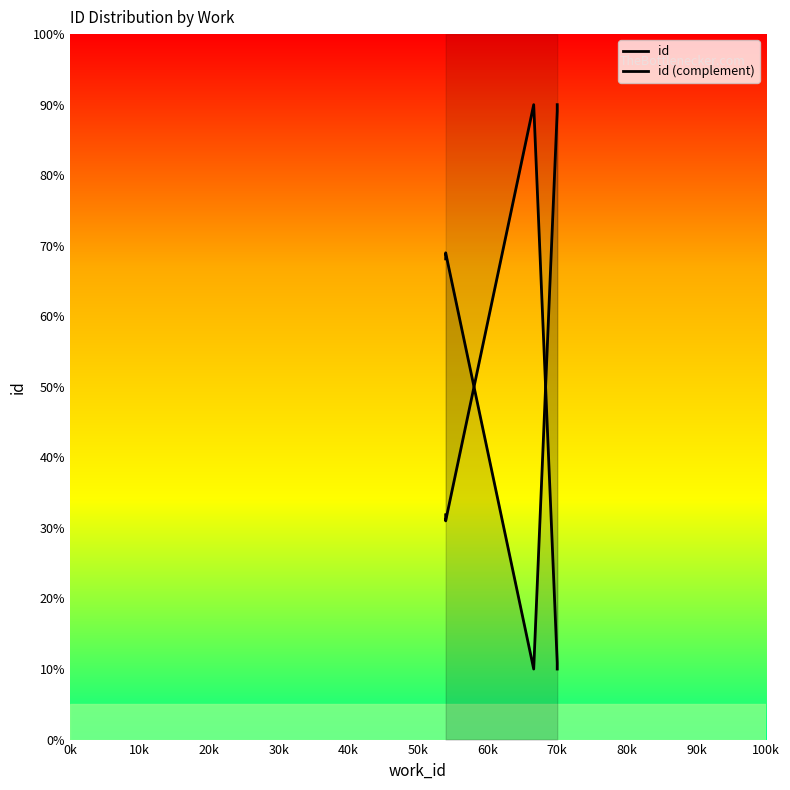

What are all the series names shown in the legend?

id, id (complement)